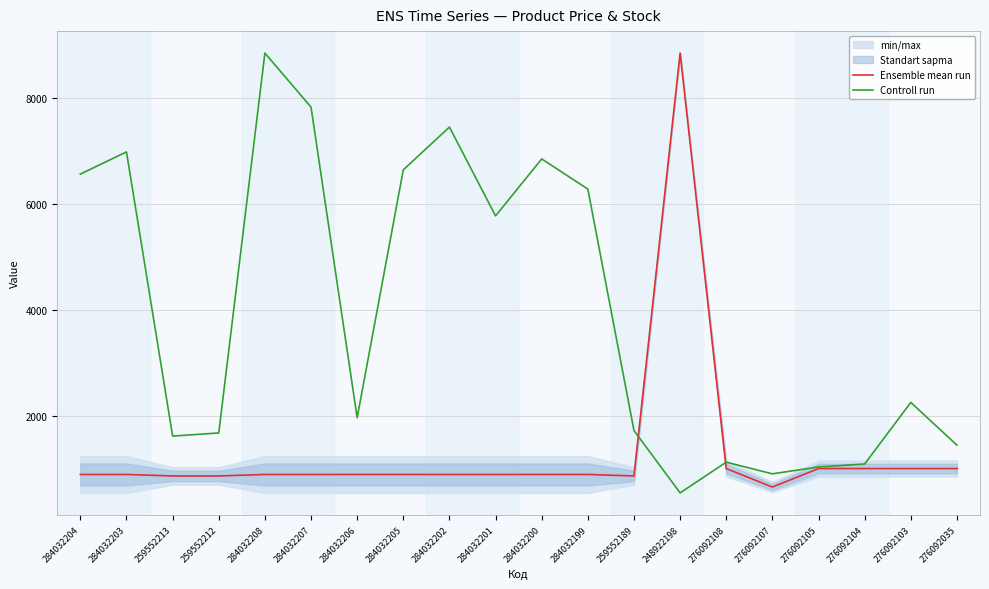

How many interior local valleys does the Controll run series have?

5